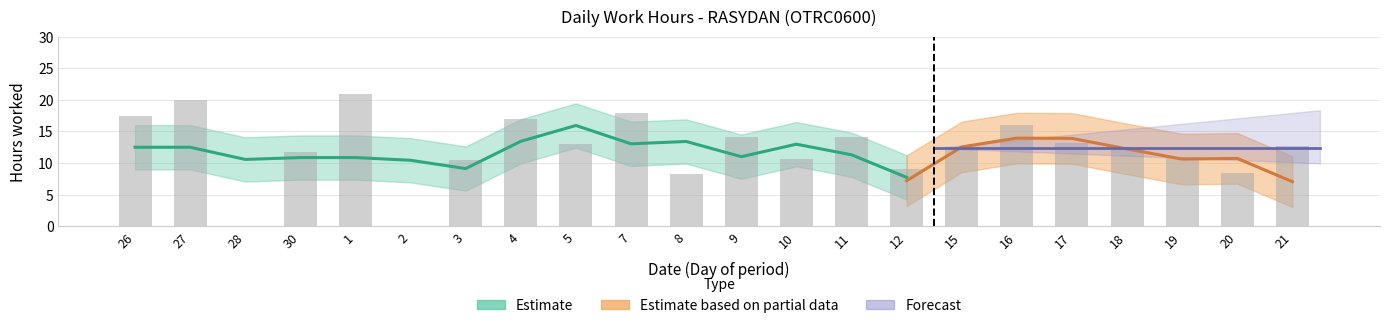

What is the sum of the values at 16 and 11?

30.2